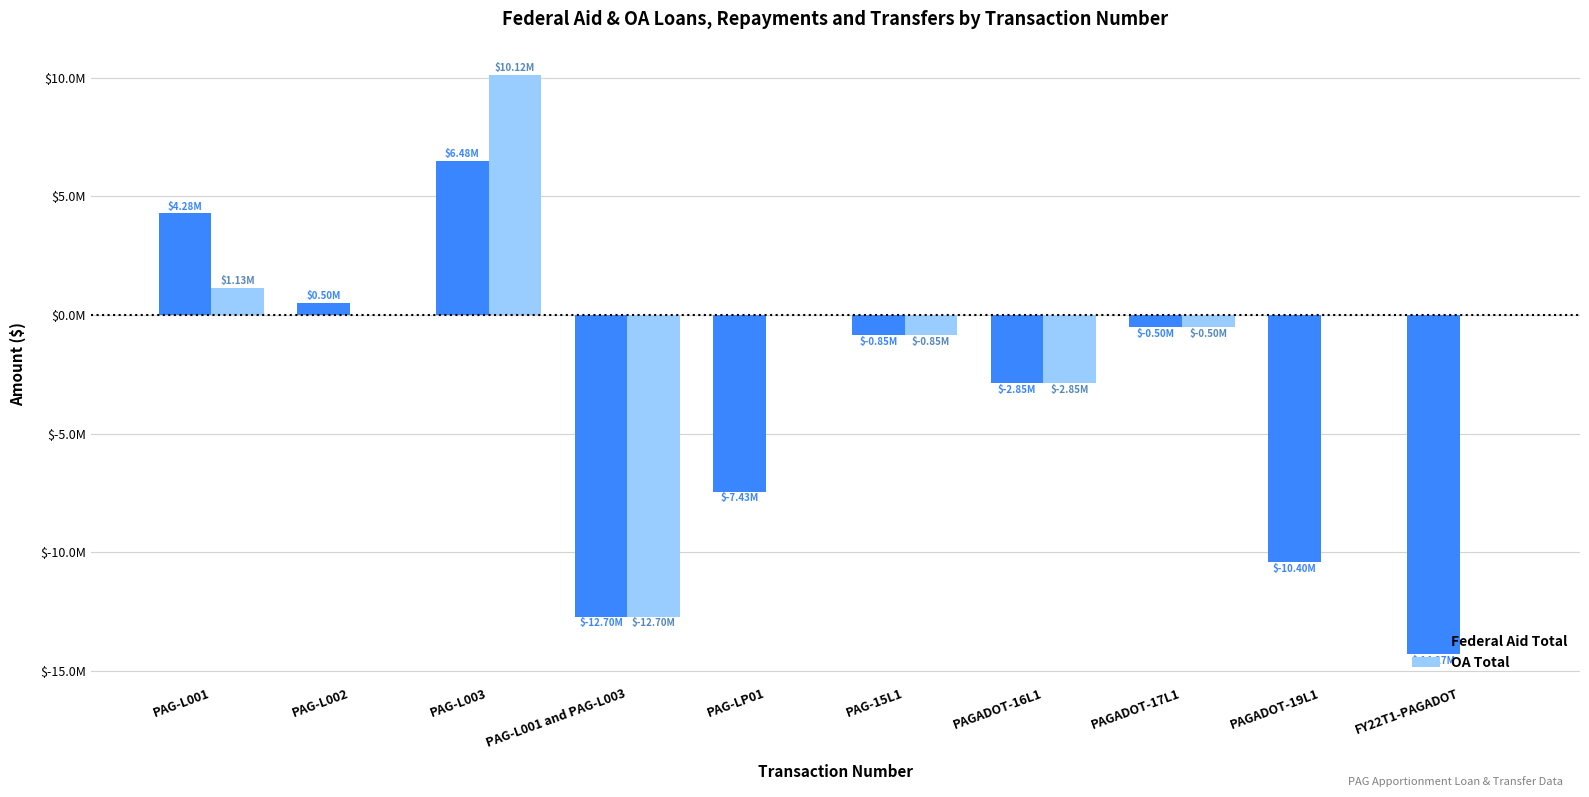

Does the chart contain stacked bars?

No